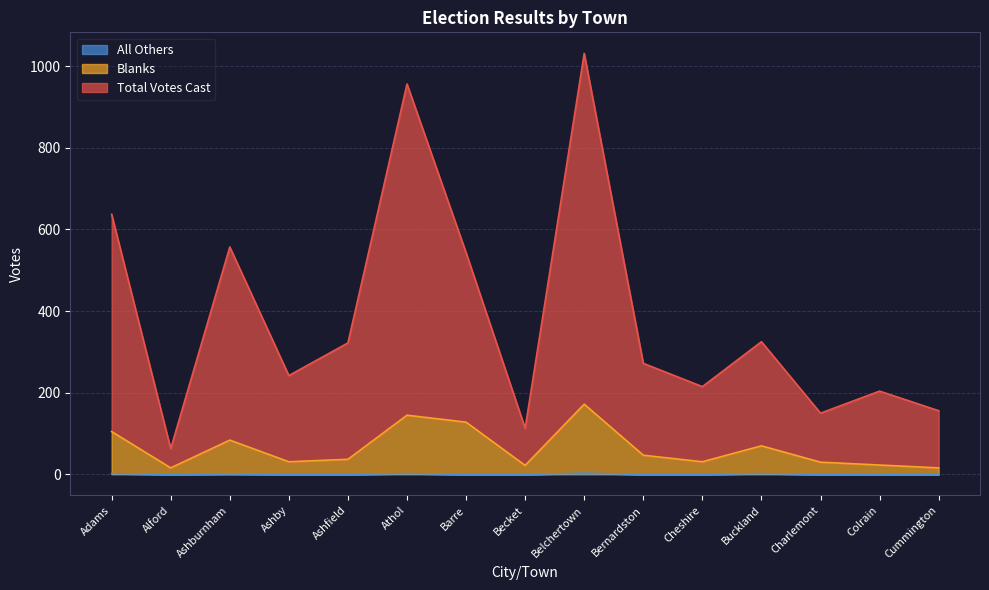

What value does the Blanks series have at Cheshire?

31